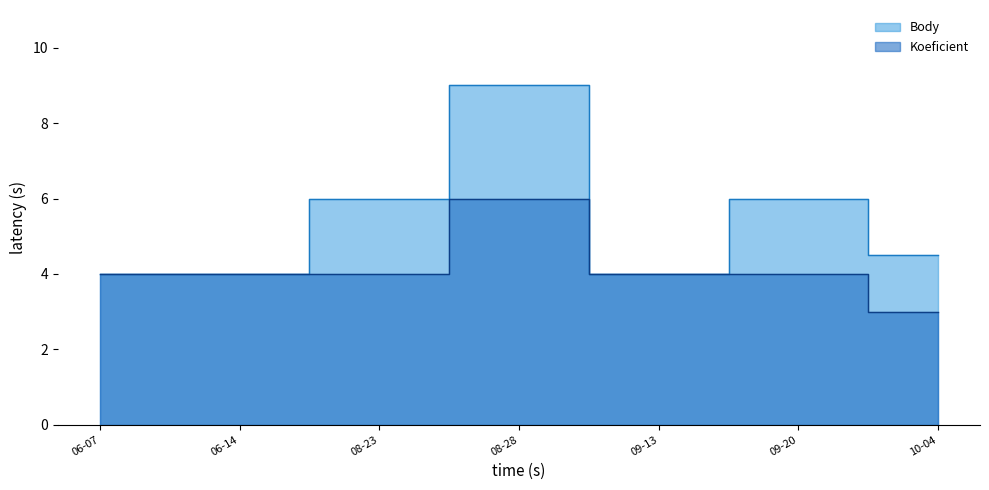

Is it true that Body equals 9.8 at 09-20?

False